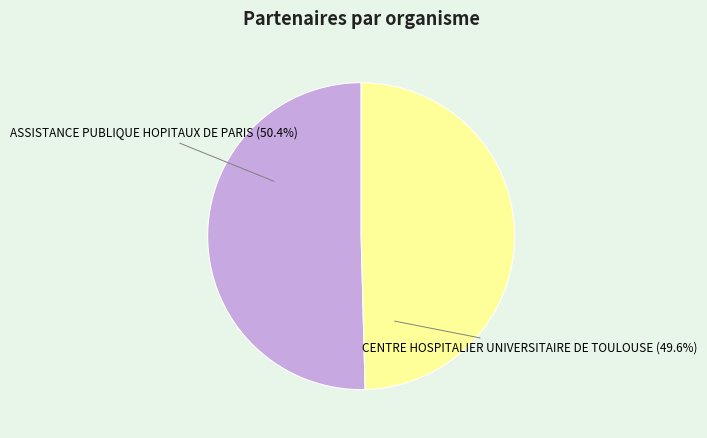

Does any single category account for the majority?

Yes